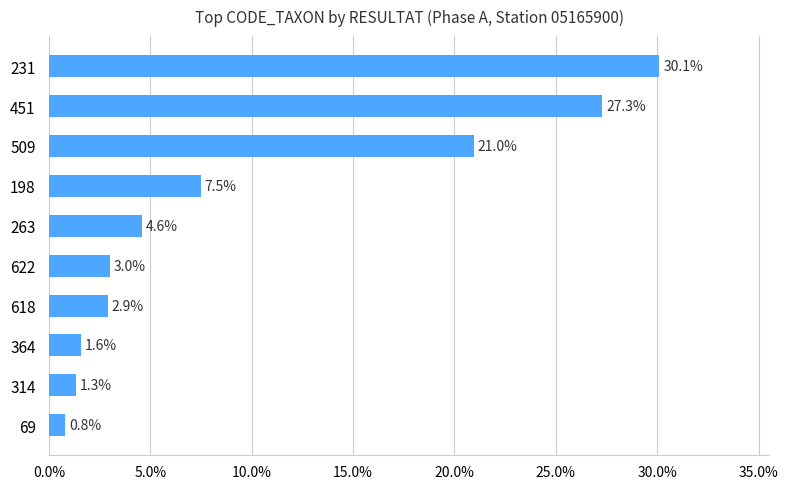

List the labels in order of value, smallest first.

69, 314, 364, 618, 622, 263, 198, 509, 451, 231